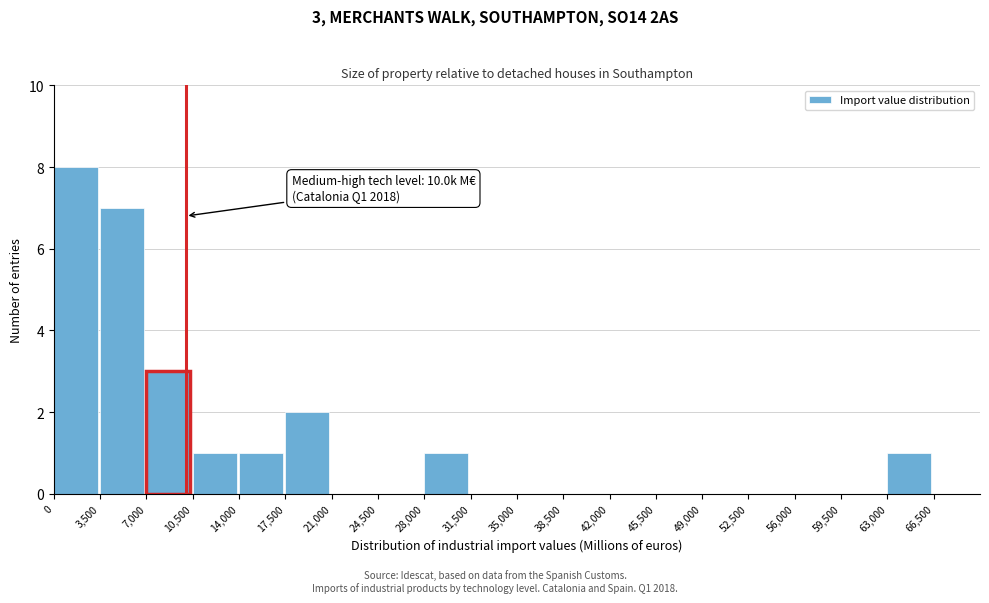

Over which range of the x-axis is the bar tallest?

0 to 3500